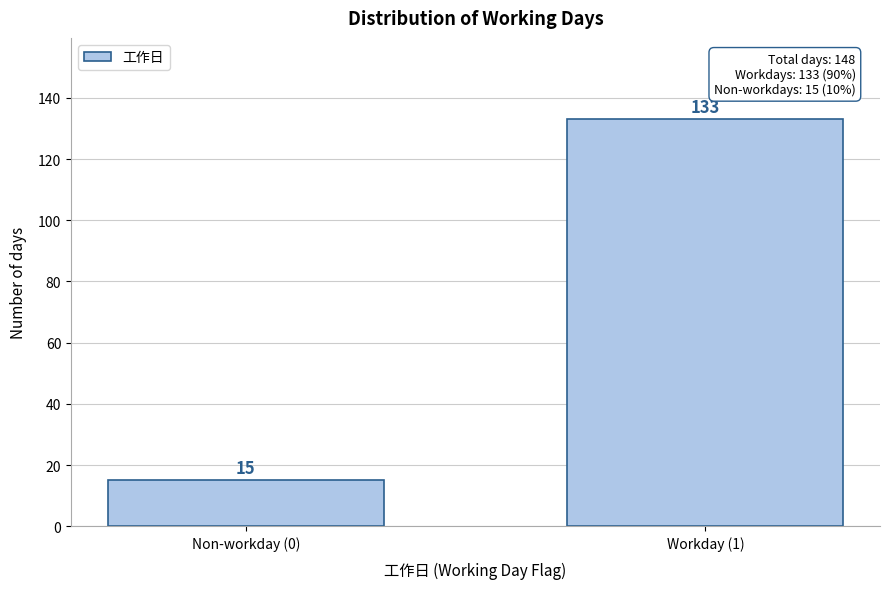

Reading right to left, extract all data points from this chart.

Workday (1)=133	Non-workday (0)=15